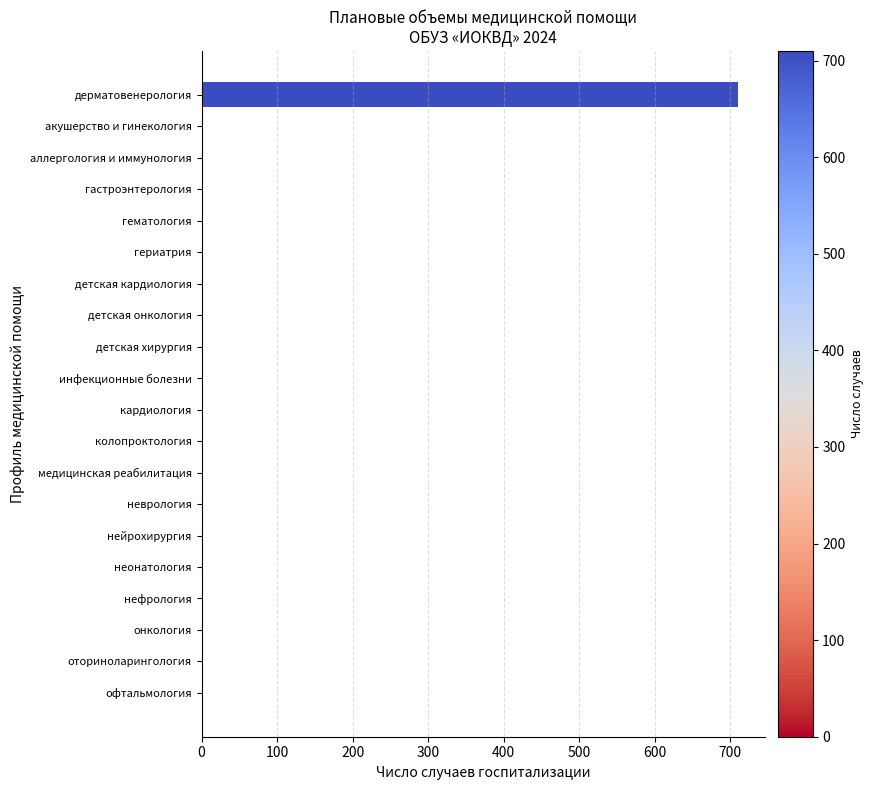

The value at гериатрия is 0. True or false?

True